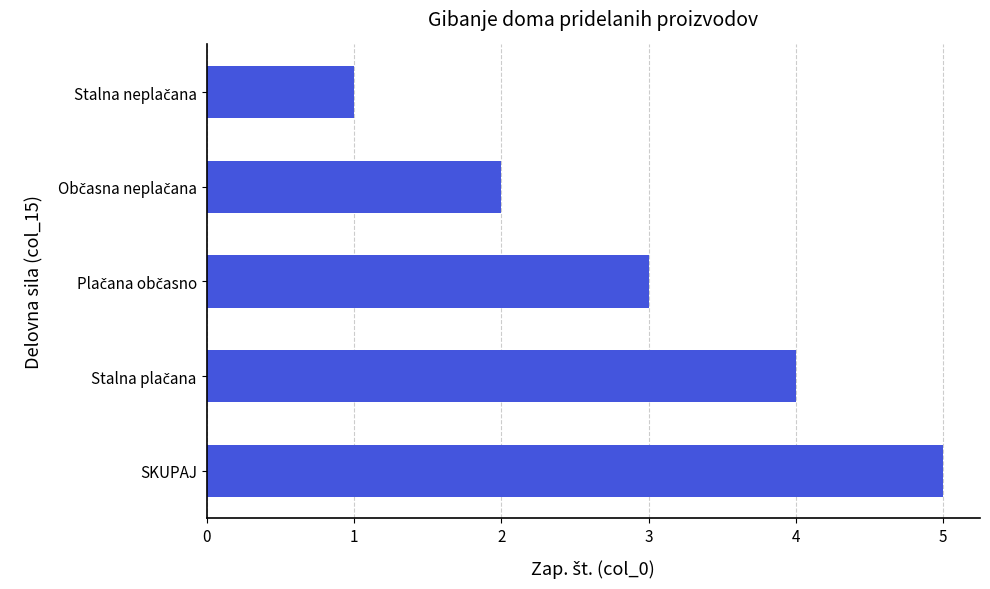

True or false: the data shows 9 at SKUPAJ.

False